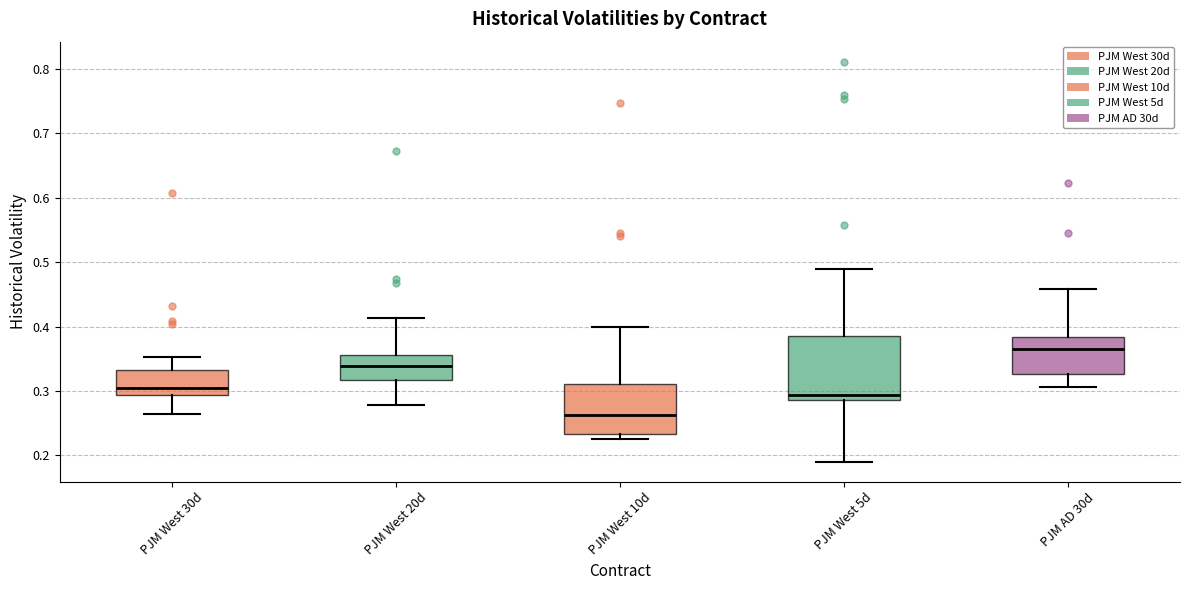

Reading left to right, transcribe this box plot: for each box, give where its median line is, the range the box spans, and where its two whiskers end, as read against the y-axis. The values are not printed on the chart, so give them approximately, as read against the axis.

PJM West 30d: median 0.31, box 0.29 to 0.33, whiskers 0.26 to 0.35
PJM West 20d: median 0.34, box 0.32 to 0.36, whiskers 0.28 to 0.41
PJM West 10d: median 0.26, box 0.23 to 0.31, whiskers 0.23 (just below the box's lower edge) to 0.40
PJM West 5d: median 0.29 (just above the box's lower edge), box 0.29 to 0.38, whiskers 0.19 to 0.49
PJM AD 30d: median 0.36, box 0.33 to 0.38, whiskers 0.31 to 0.46